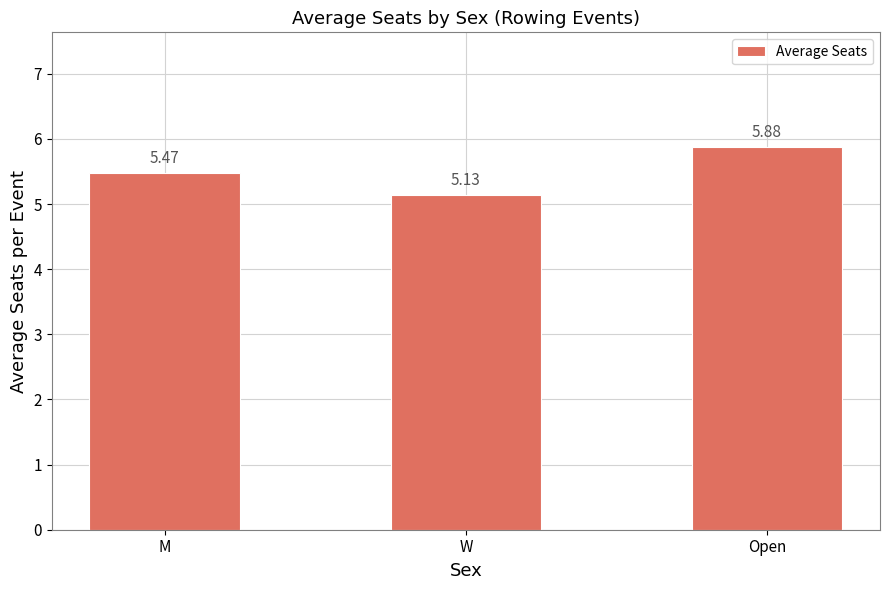

Where is the data nearest to the value 5?

W